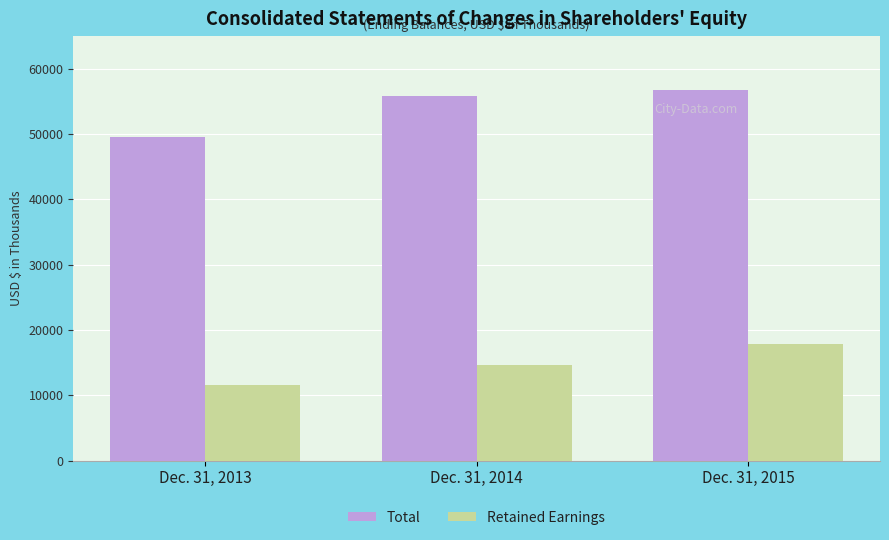

At which label does Retained Earnings reach its peak?

Dec. 31, 2015